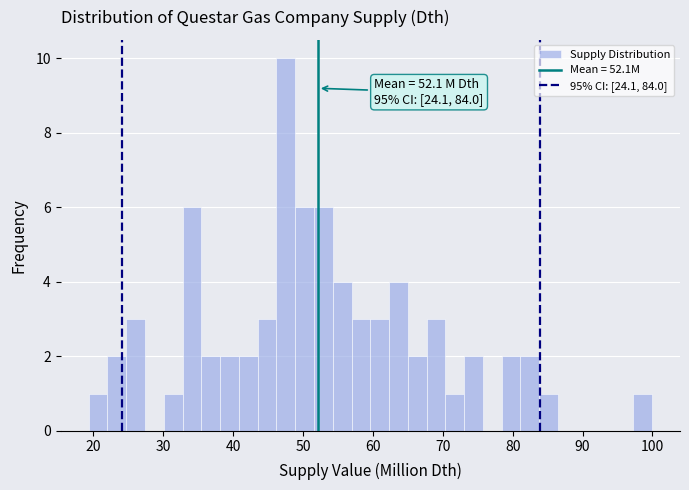

Read against the x-axis, roughly where is the centre of the tallest bar?

48